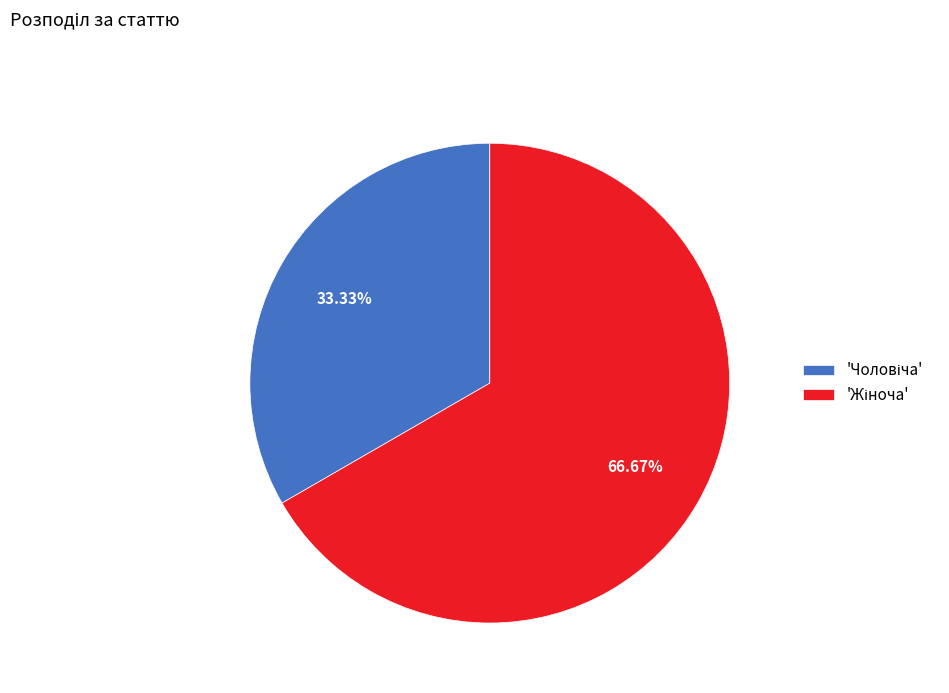

Is there any slice that represents more than half of the pie?

Yes